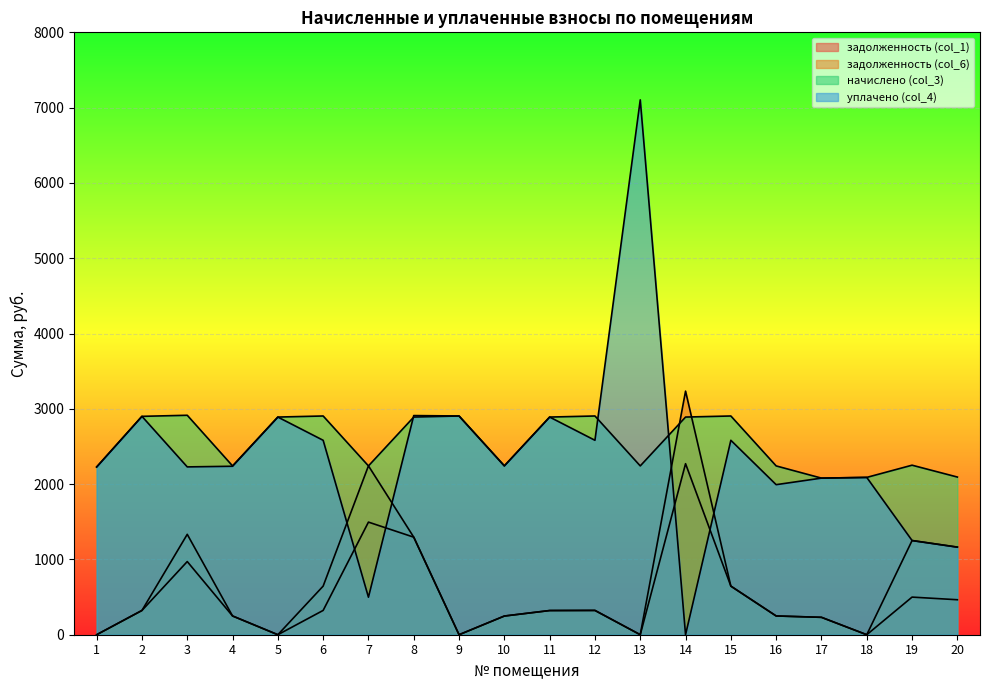

What is the total value across all series at 1?

4455.2